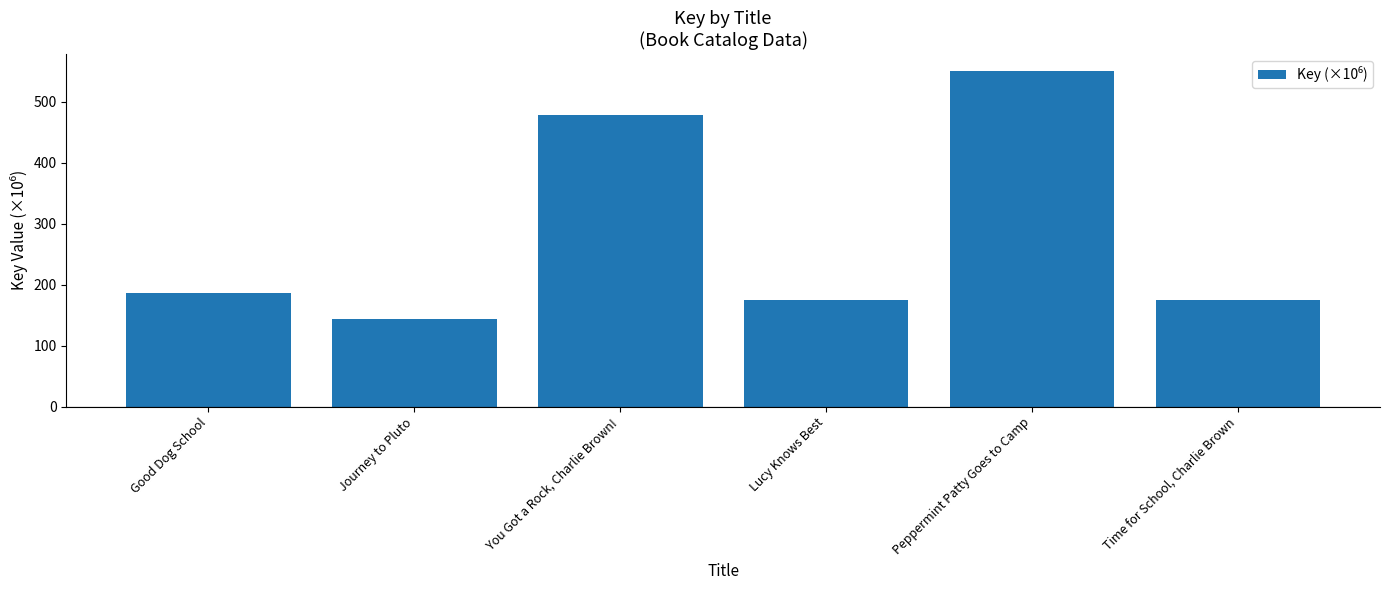

At which category does the chart reach its minimum across all series?

Journey to Pluto